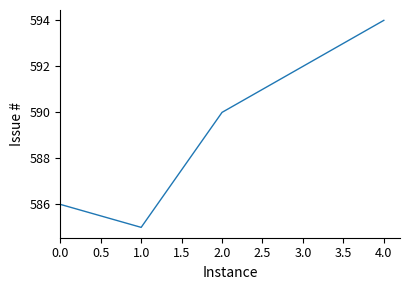

What is the difference between the maximum and minimum values?

9